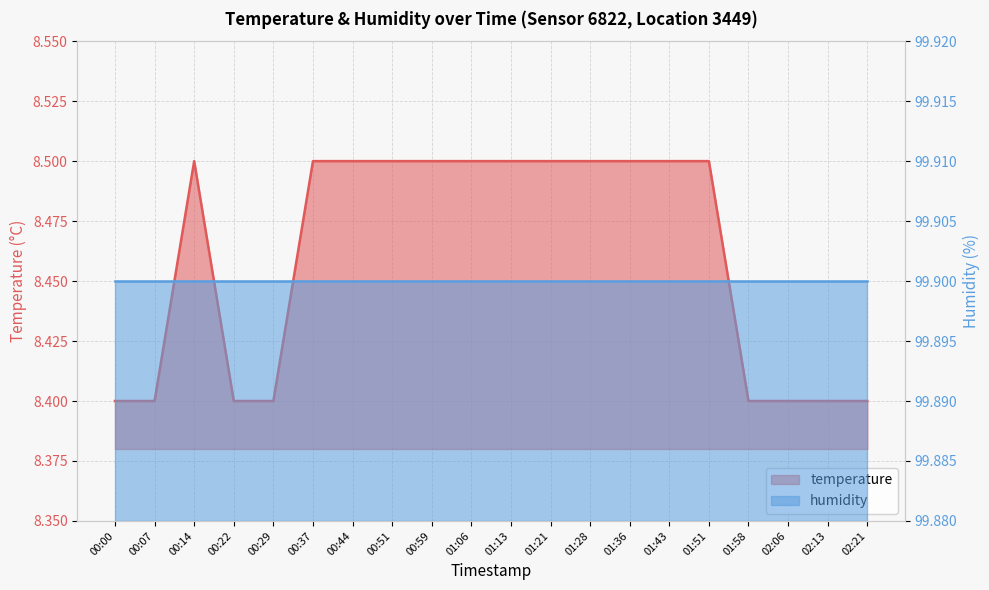

True or false: the data shows 8.5 at 01:28.

True